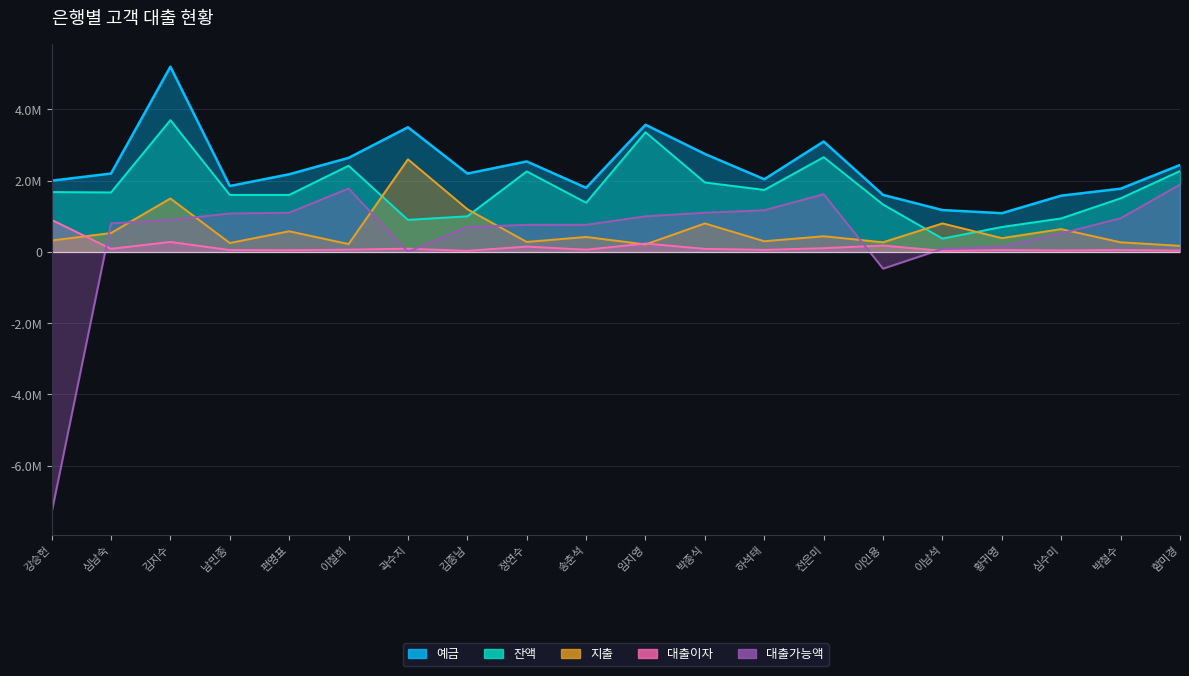

Which series has the largest total across all categories?

예금